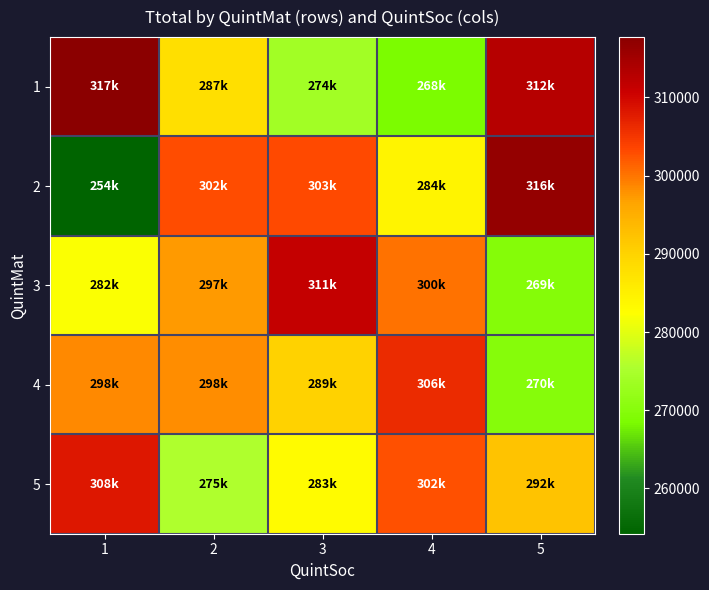

What is the total value across all series at 2?

1462110